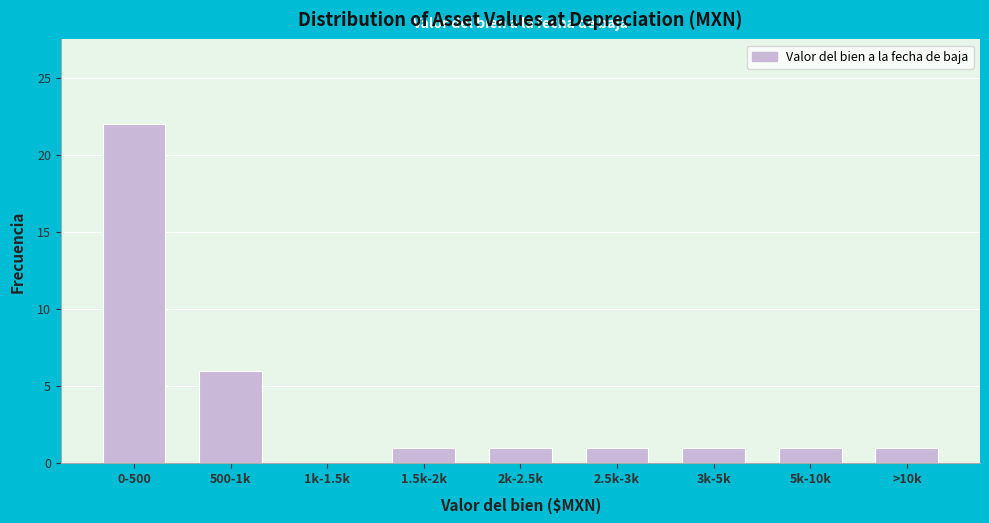

Reading left to right, list all the values displayed in this chart.

0-500=22	500-1k=6	1k-1.5k=0	1.5k-2k=1	2k-2.5k=1	2.5k-3k=1	3k-5k=1	5k-10k=1	>10k=1